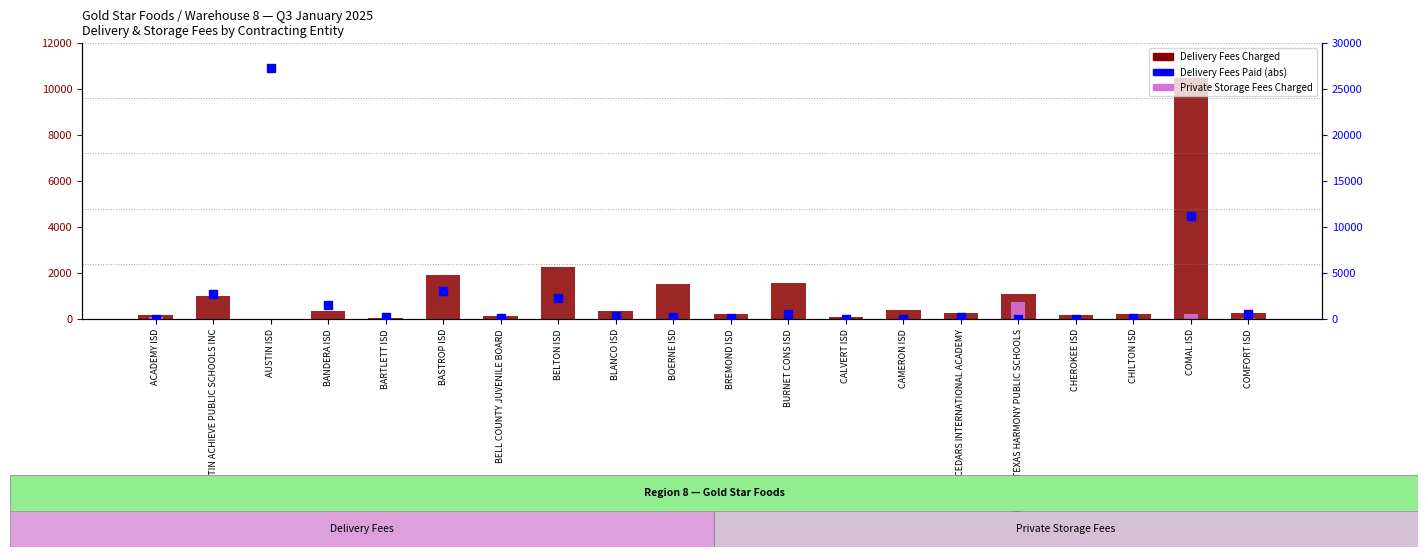

What is the total value across all series at ACADEMY ISD?

283.8